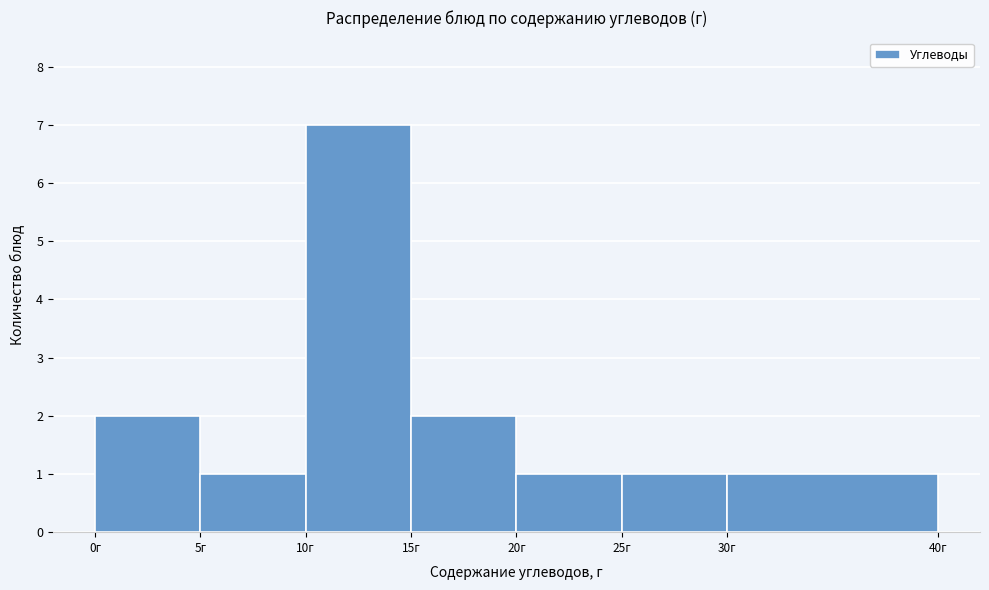

Reading left to right, transcribe this chart: for each bar, give the range it covers on the x-axis and its height. The values are not printed on the chart, so give them approximately, as read against the axis.

0 to 5: 2
5 to 10: 1
10 to 15: 7
15 to 20: 2
20 to 25: 1
25 to 30: 1
30 to 40: 1